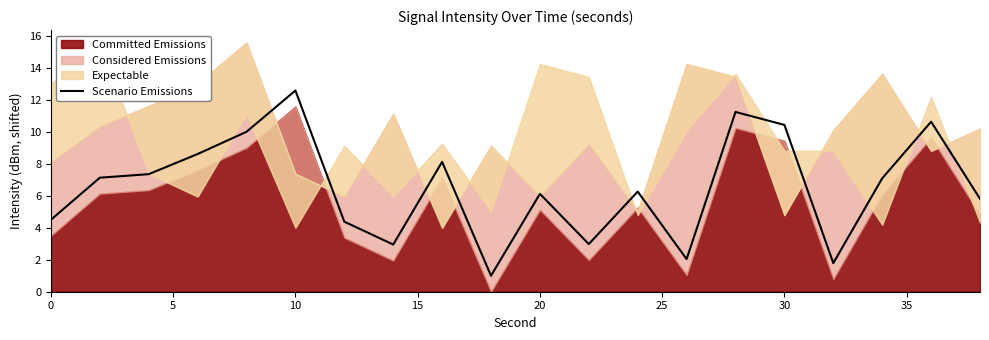

The Scenario Emissions series shows 10.4 at 30. True or false?

True